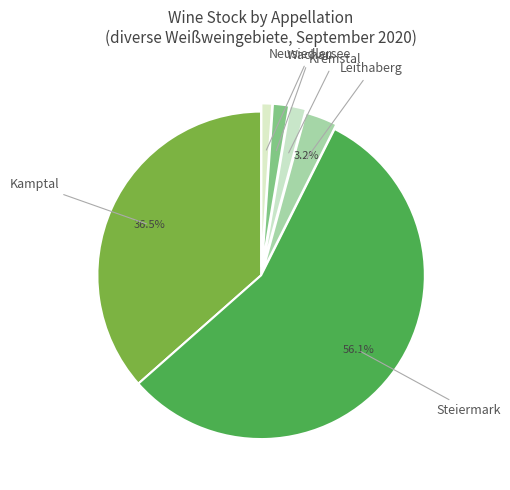

Do Wachau and Leithaberg together represent more than half of the pie?

No